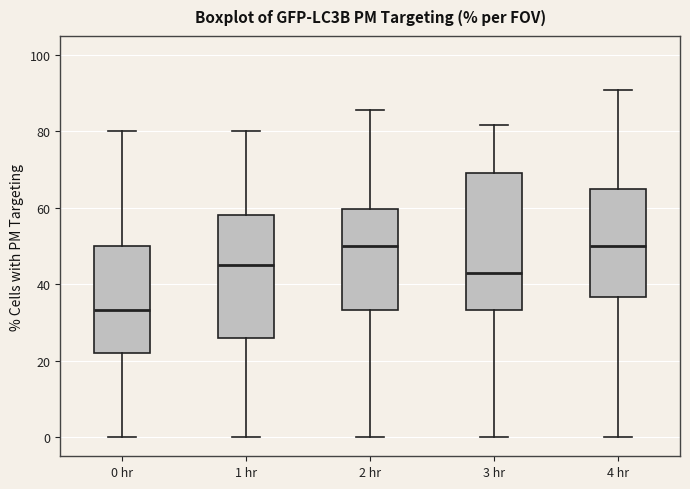

Reading left to right, read every box against the y-axis: the position of its median line, the range the box covers, and the ends of its whiskers. The values are not printed on the chart, so give them approximately, as read against the axis.

0 hr: median 34, box 22 to 50, whiskers 0 to 80
1 hr: median 44, box 26 to 58, whiskers 0 to 80
2 hr: median 50, box 34 to 60, whiskers 0 to 86
3 hr: median 44, box 34 to 70, whiskers 0 to 82
4 hr: median 50, box 36 to 66, whiskers 0 to 90